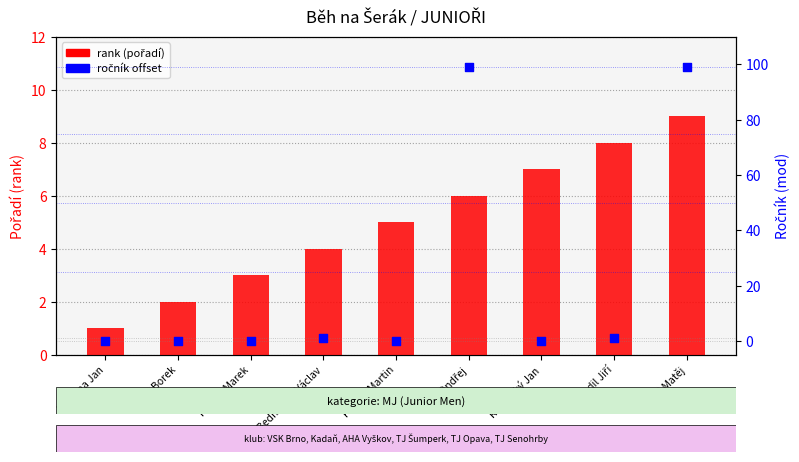

What is the total value across all series at Havlena Jan?

1